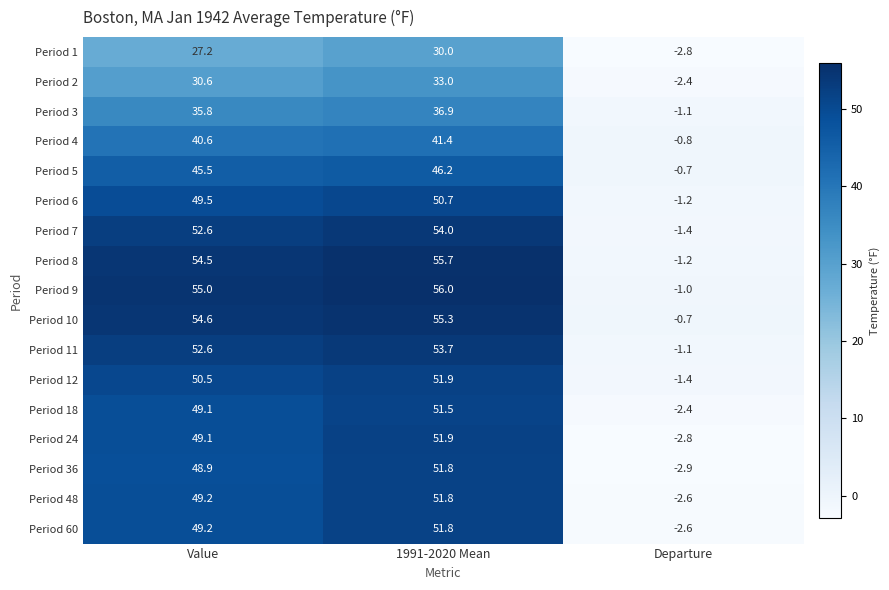

What is the difference between the maximum and minimum values in the Period 36 series?

54.7